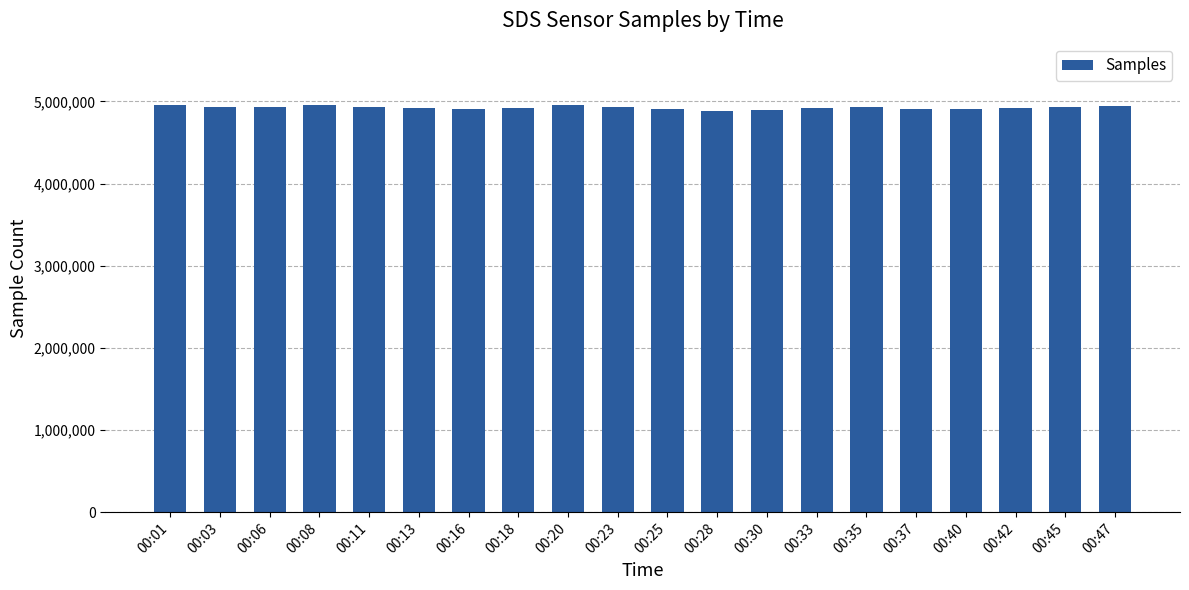

Is it true that the value at 00:13 is 4922151?

True